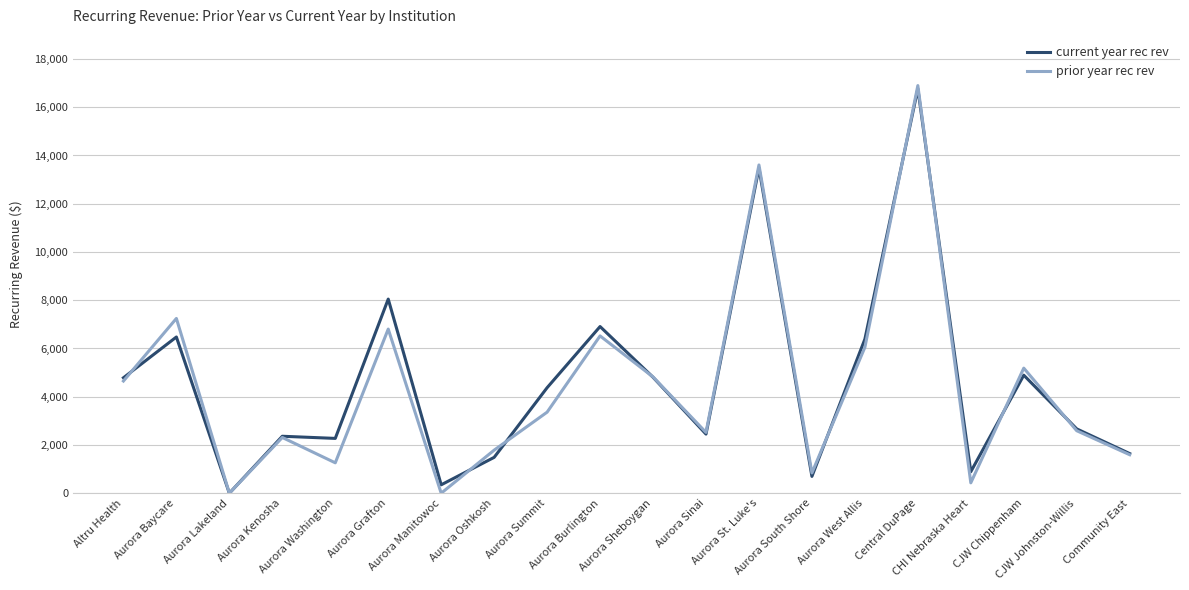

What is the total value across all series at Aurora South Shore?

1537.0